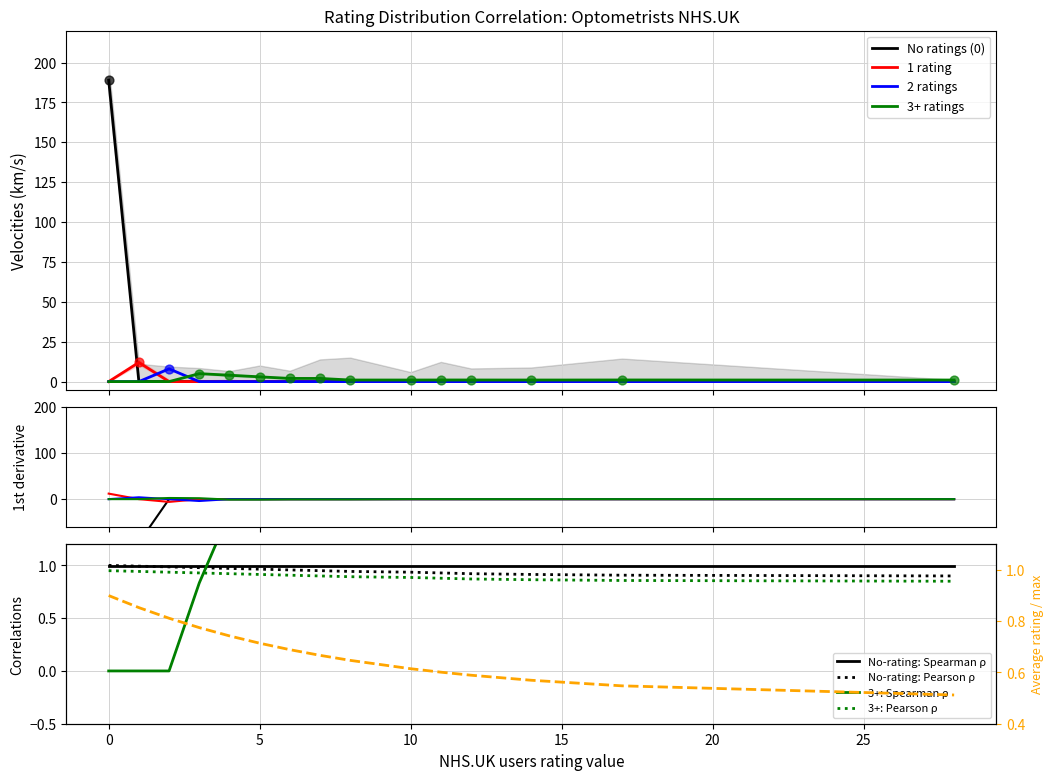

Is the value of 0 rating count at 17 greater than the value of 1 rating count at 17?

No